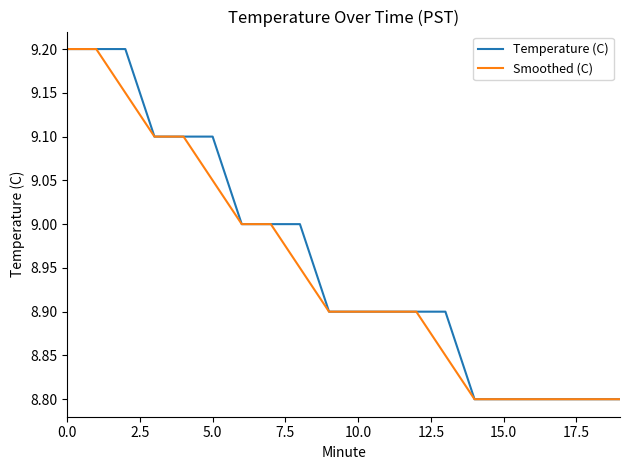

What are all the series names shown in the legend?

Temperature (C), Smoothed (C)